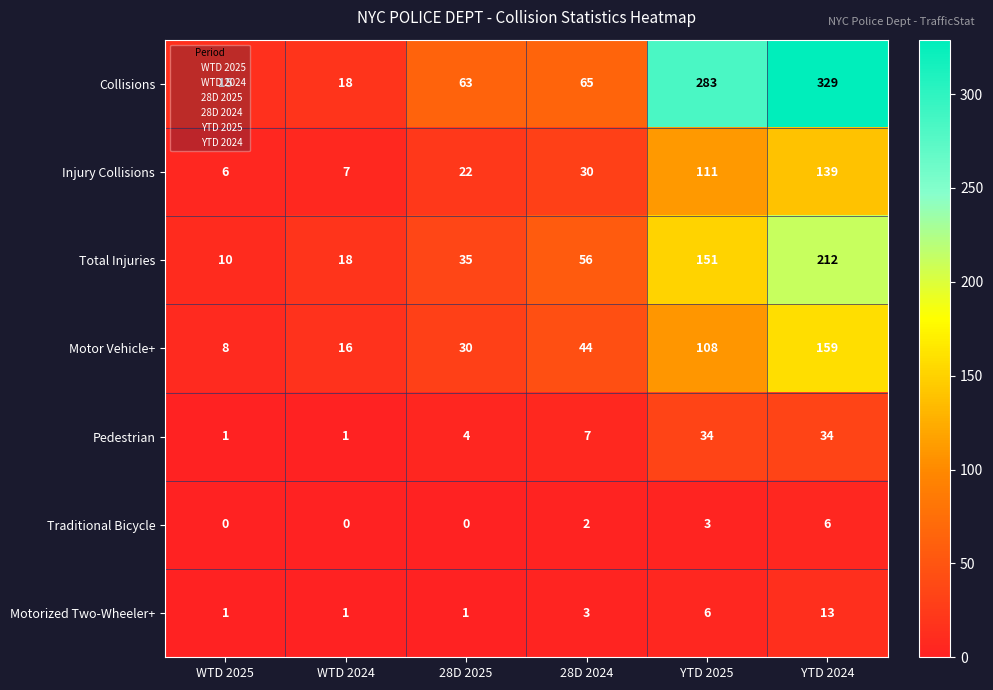

At which category is the sum across all series the highest?

YTD 2024